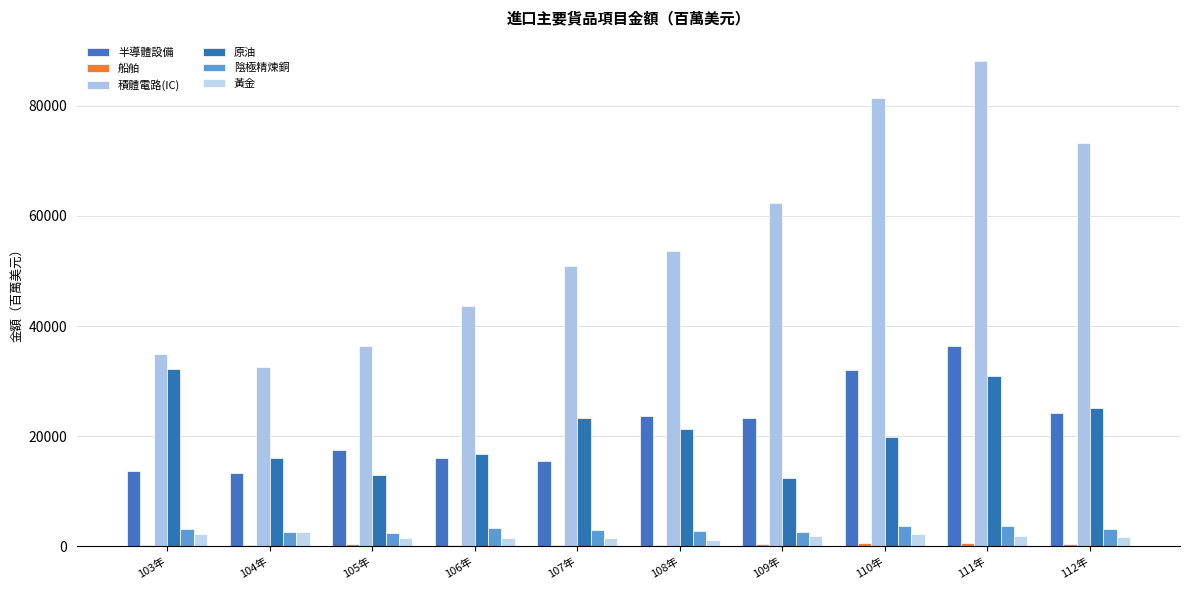

At which label does 積體電路(IC) first exceed 53687?

108年